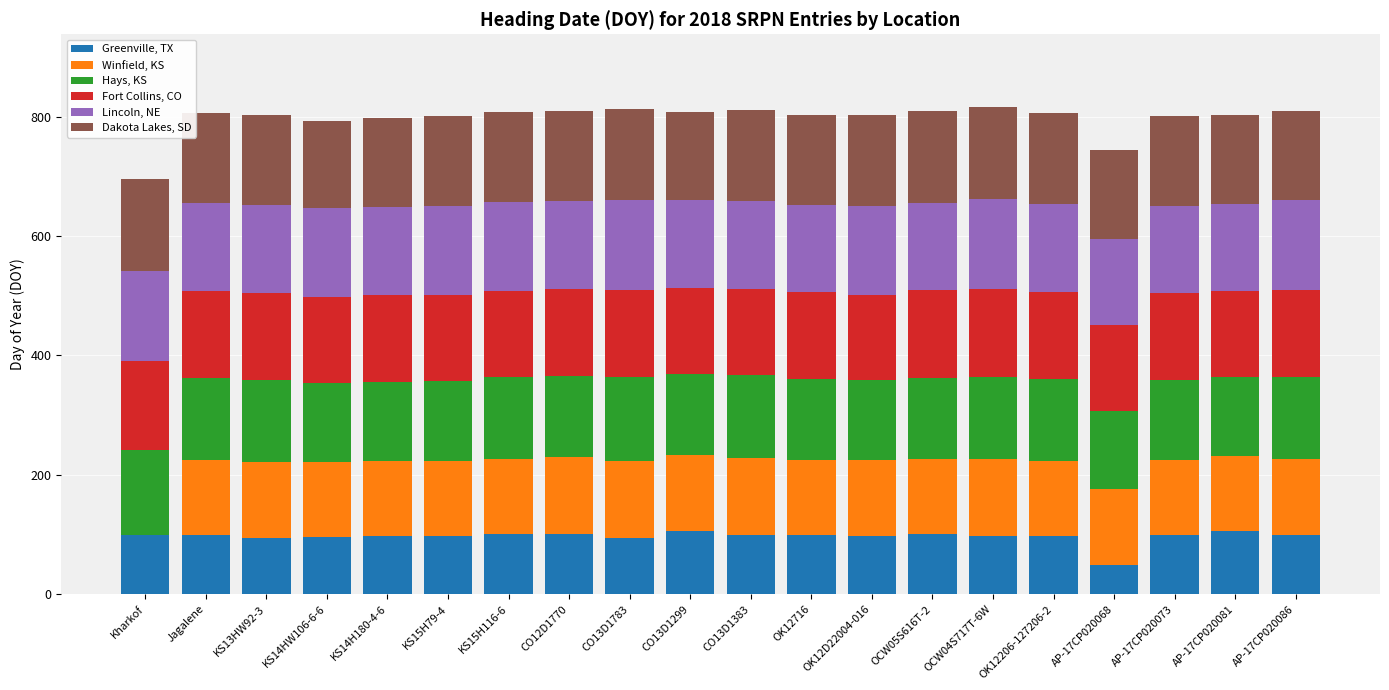

What is the total value across all series at OK12D22004-016?

802.8